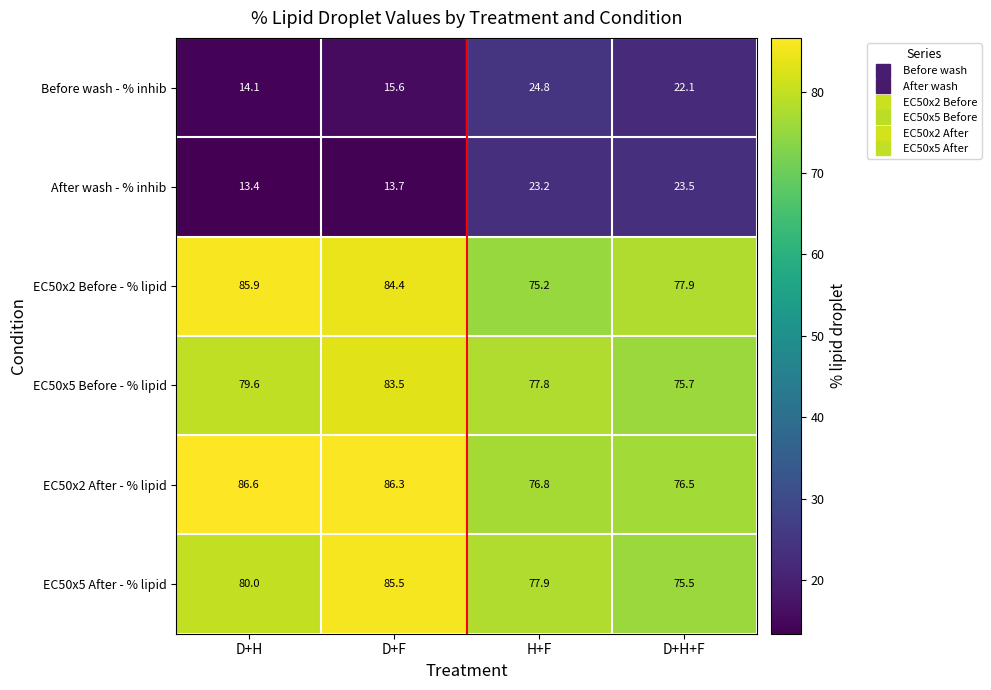

What is the smallest value displayed?

13.4